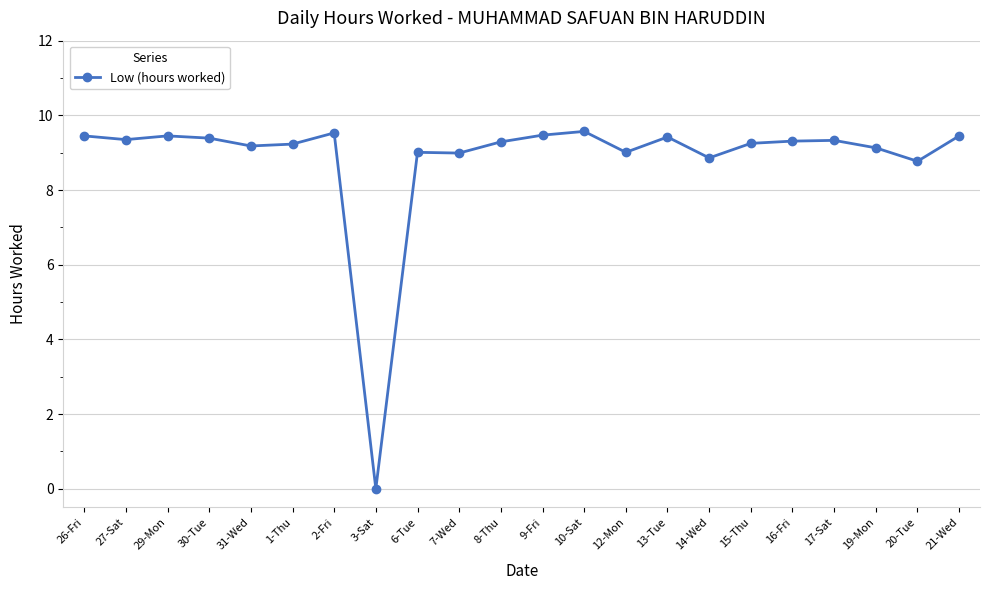

Does the chart have visible grid lines?

Yes